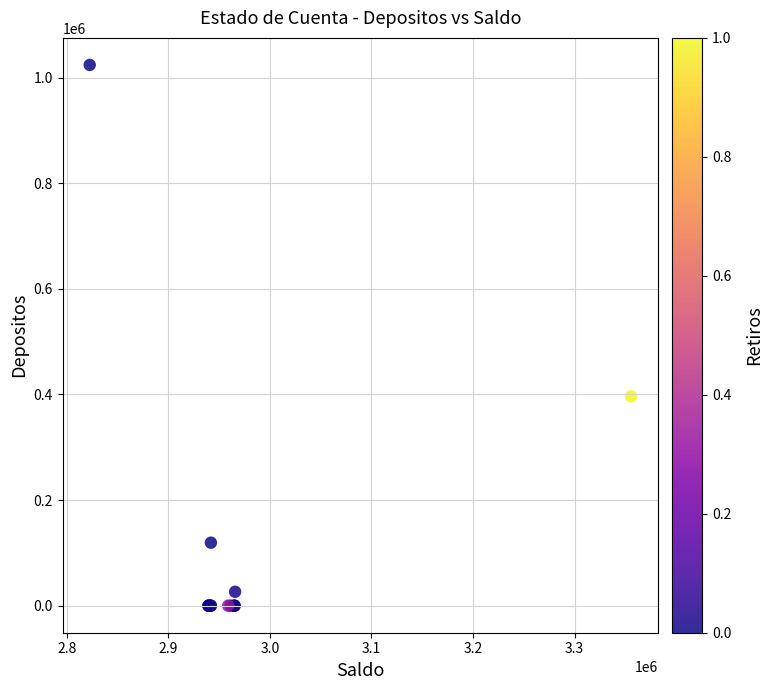

What Y value in the scatter plot is closest to 512067?

396577.6